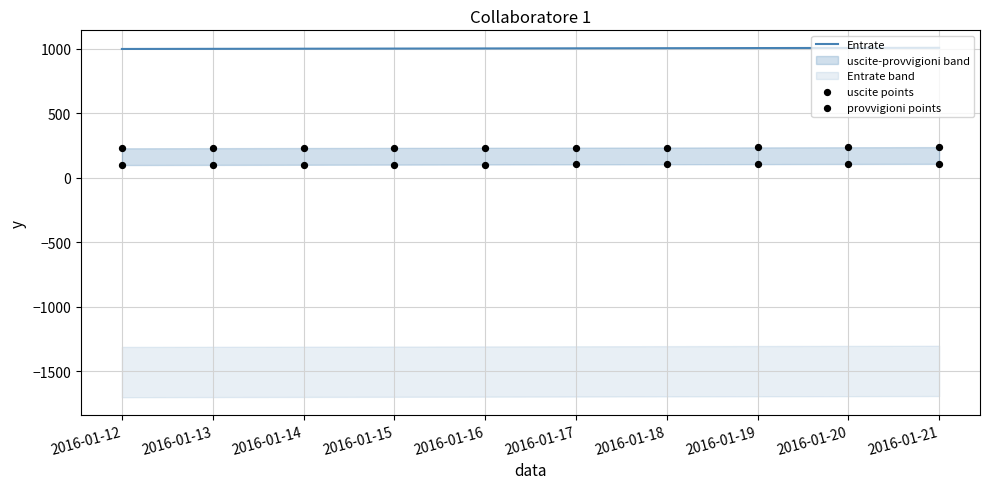

At which category is the sum across all series the highest?

2016-01-21